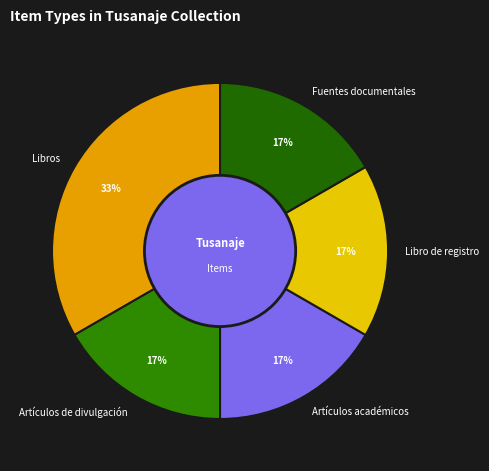

What is the largest slice in the pie chart?

Libros